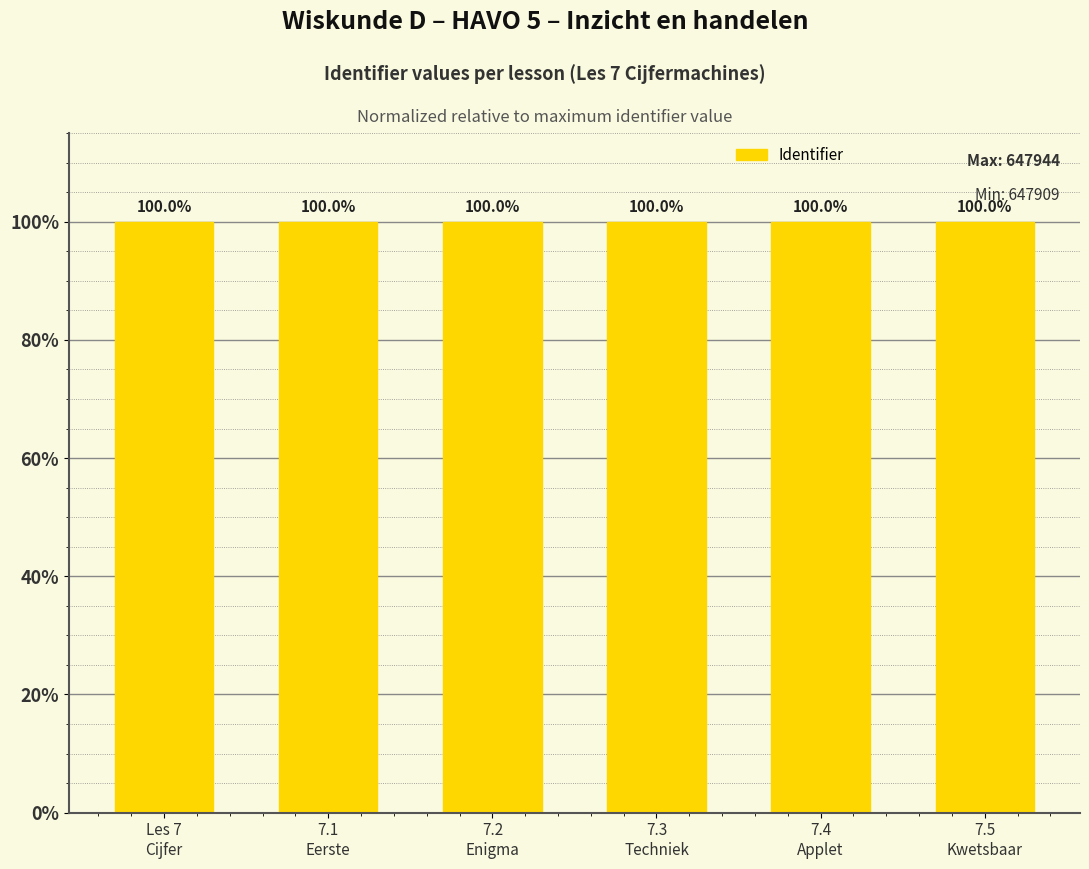

What is the value of the 4th bar from the left?

100.0